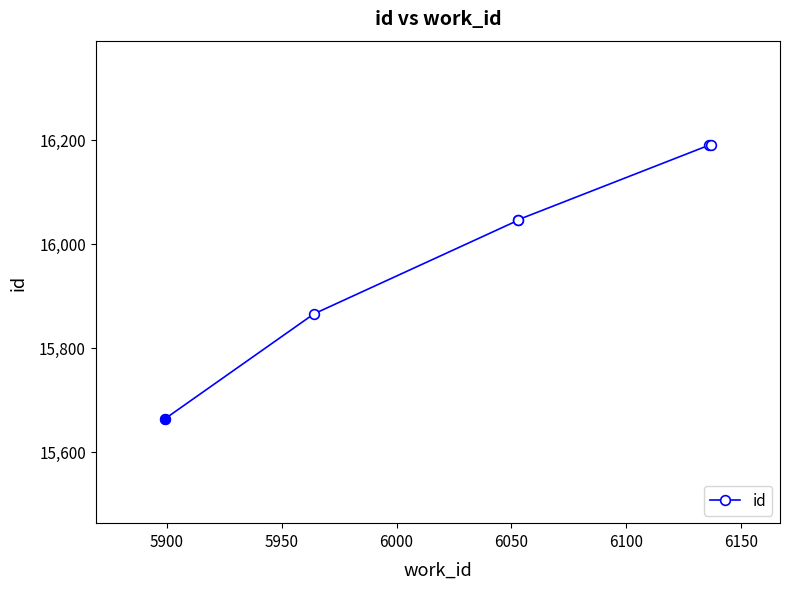

Approximately how many times larger is the value at 6050 compared to 5950?

1.0